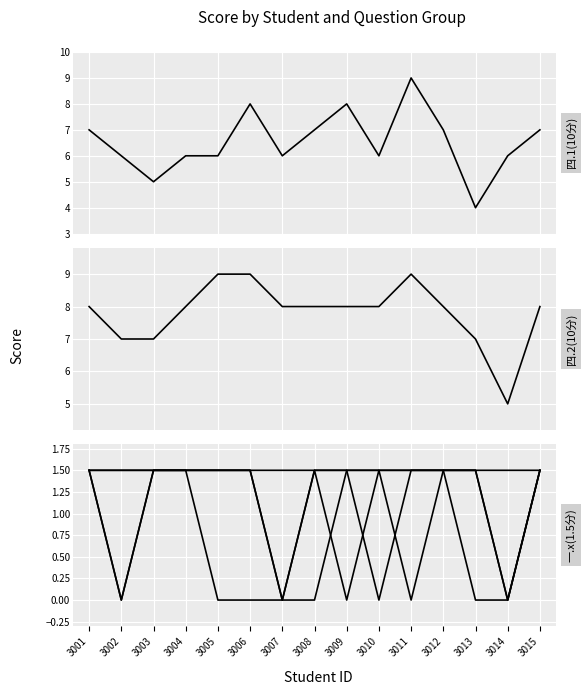

What is the spread (max minus min) of values at 3013?

7.0